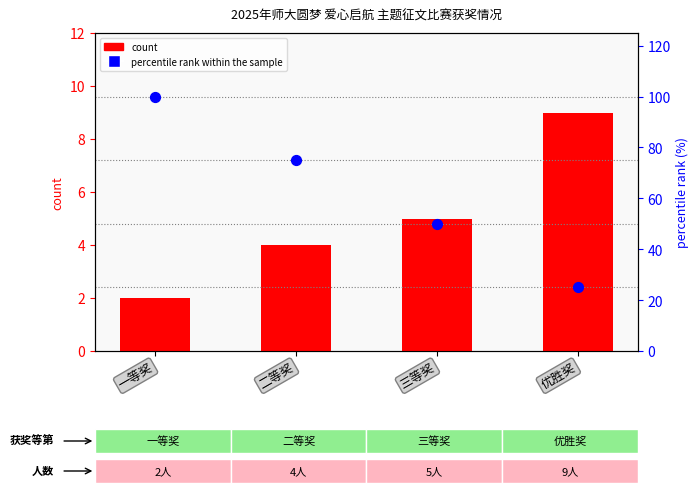

Is the value of percentile rank within the sample at 优胜奖 greater than the value of count at 优胜奖?

Yes